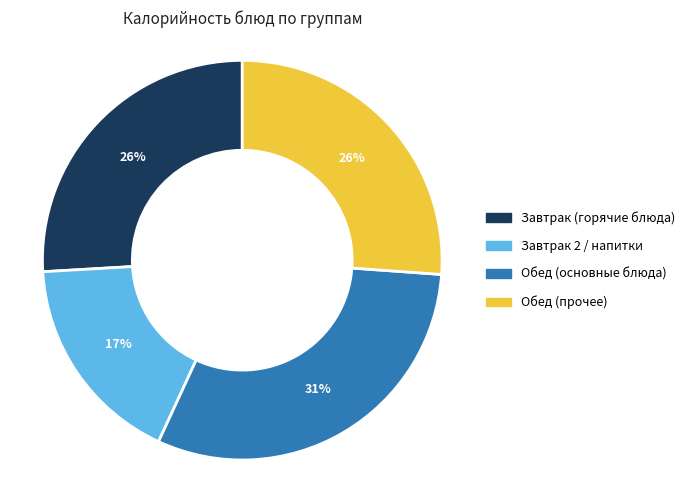

Is there any slice that represents more than half of the pie?

No